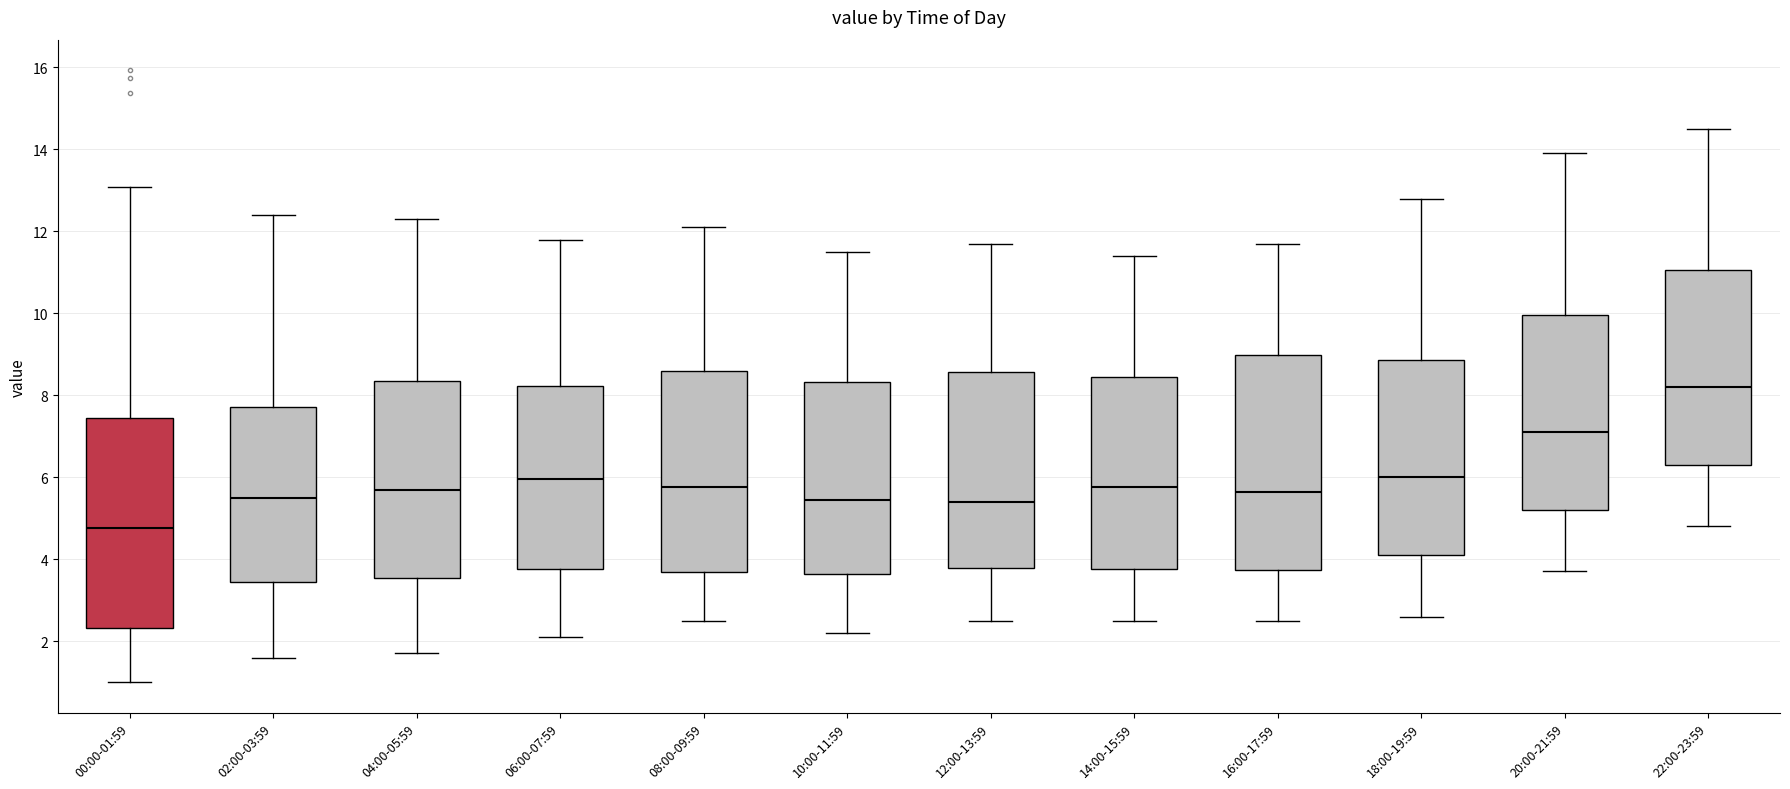

Reading left to right, transcribe this box plot: for each box, give where its median line is, the range the box spans, and where its two whiskers end, as read against the y-axis. The values are not printed on the chart, so give them approximately, as read against the axis.

00:00-01:59: median 4.8, box 2.4 to 7.4, whiskers 1.0 to 13.0
02:00-03:59: median 5.6, box 3.4 to 7.8, whiskers 1.6 to 12.4
04:00-05:59: median 5.8, box 3.6 to 8.4, whiskers 1.8 to 12.4
06:00-07:59: median 6.0, box 3.8 to 8.2, whiskers 2.2 to 11.8
08:00-09:59: median 5.8, box 3.6 to 8.6, whiskers 2.6 to 12.2
10:00-11:59: median 5.4, box 3.6 to 8.4, whiskers 2.2 to 11.6
12:00-13:59: median 5.4, box 3.8 to 8.6, whiskers 2.6 to 11.8
14:00-15:59: median 5.8, box 3.8 to 8.4, whiskers 2.6 to 11.4
16:00-17:59: median 5.6, box 3.8 to 9.0, whiskers 2.6 to 11.8
18:00-19:59: median 6.0, box 4.2 to 8.8, whiskers 2.6 to 12.8
20:00-21:59: median 7.2, box 5.2 to 10.0, whiskers 3.8 to 14.0
22:00-23:59: median 8.2, box 6.4 to 11.0, whiskers 4.8 to 14.6